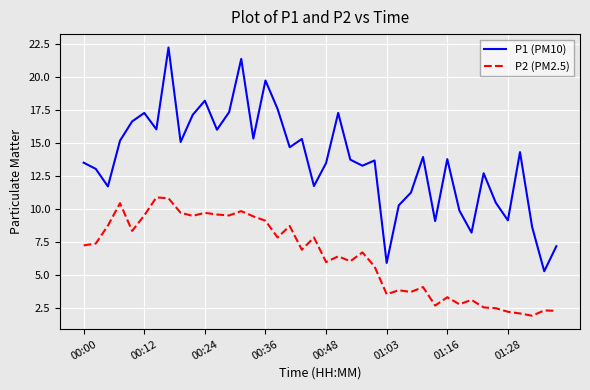

What is the maximum value shown in the chart?

22.2